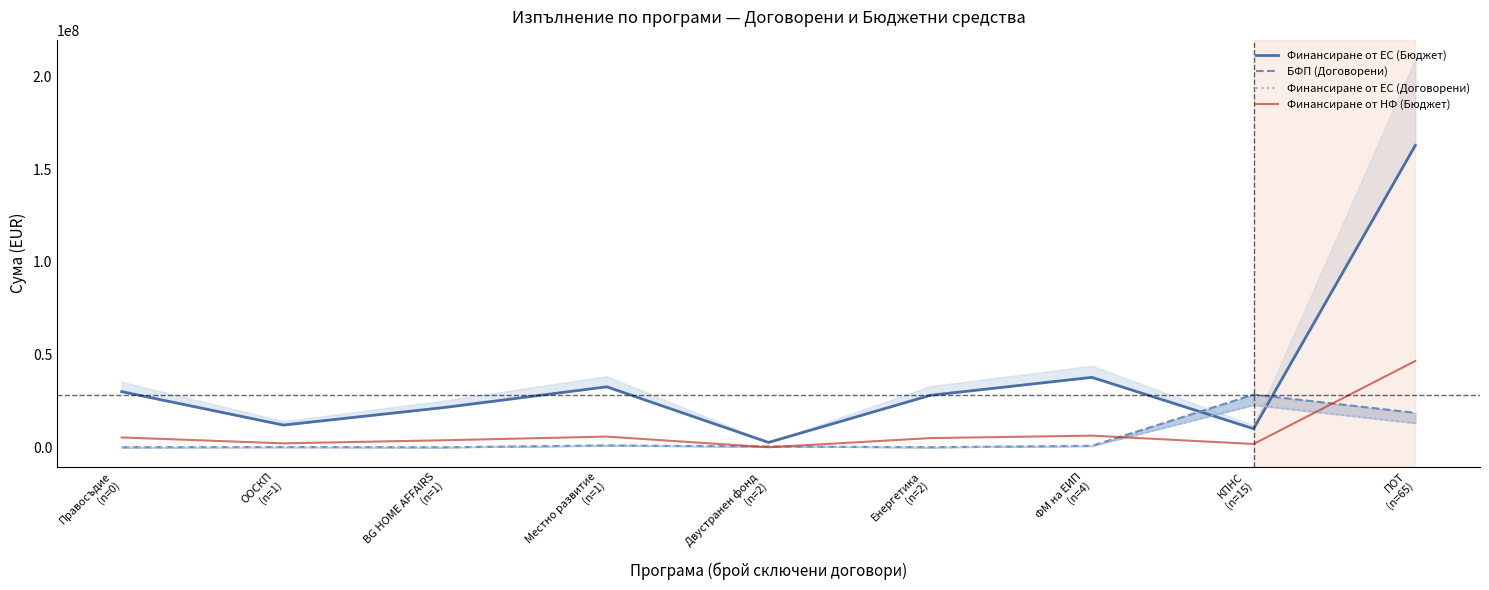

After their last crossing, which series has the higher values: Финансиране от ЕС (Договорени) or Финансиране от НФ (Бюджет)?

Финансиране от НФ (Бюджет)